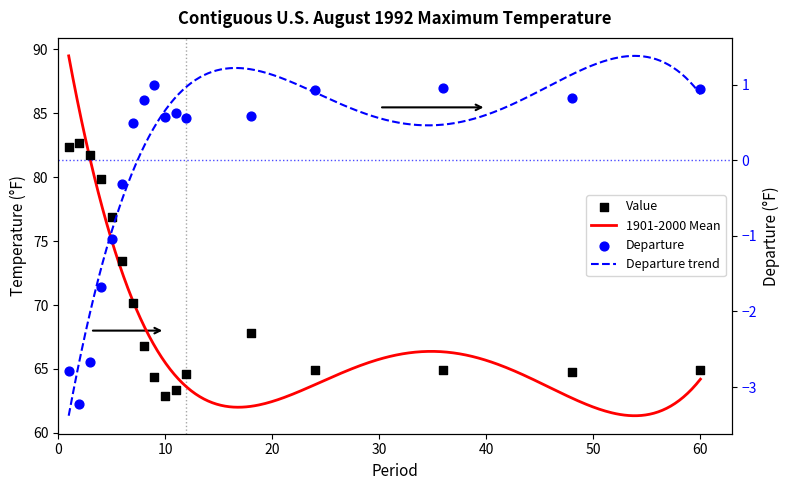

What is the total value across all series at 4?

78.2